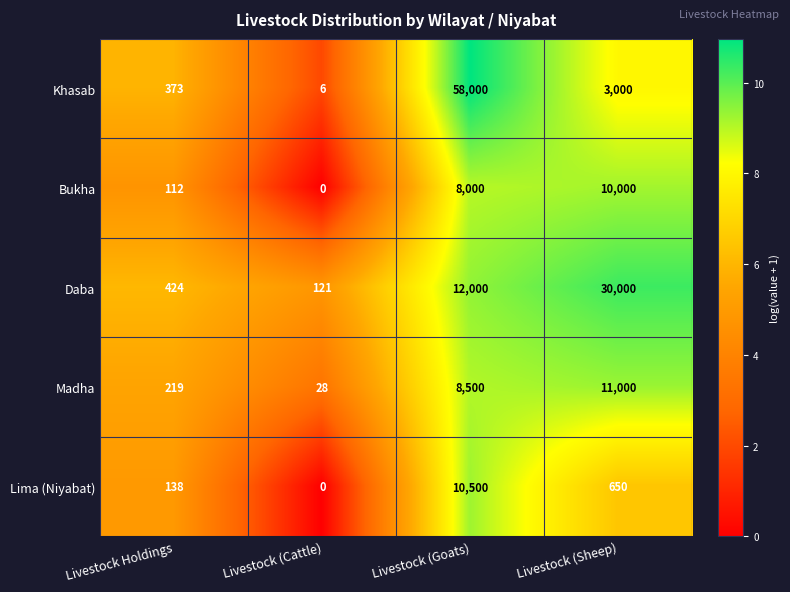

Read the Khasab value at Livestock (Goats), to the nearest 10.

58000